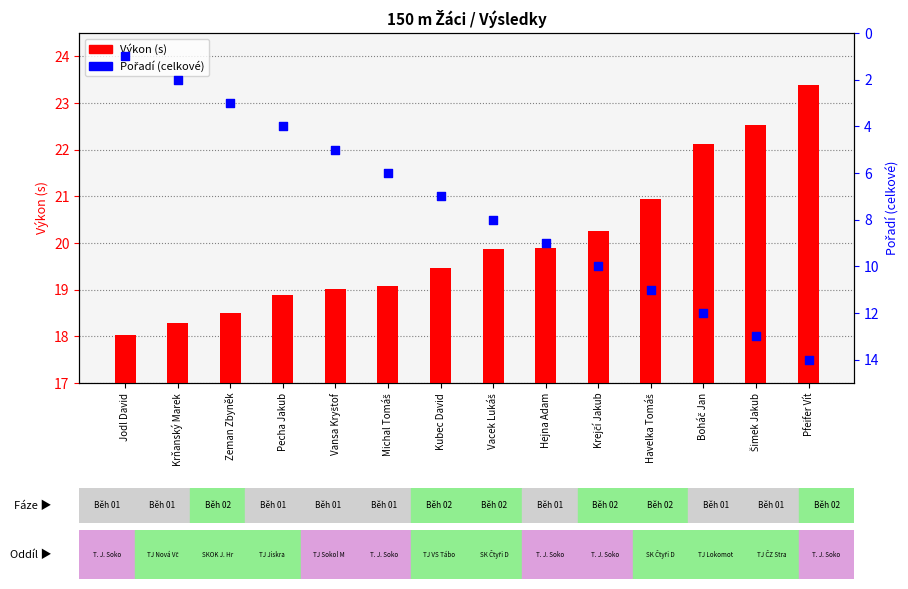

Which series contains the lowest Y value?

Pořadí (celkové)